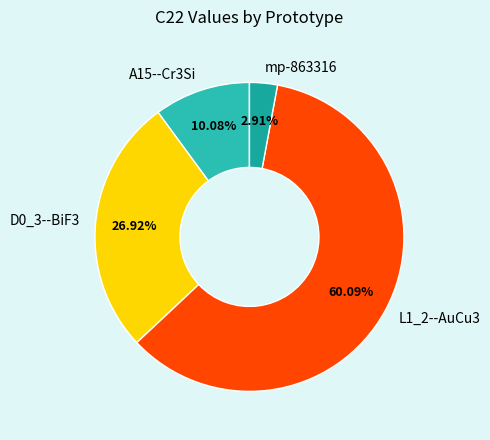

What is the smallest slice in the pie chart?

mp-863316